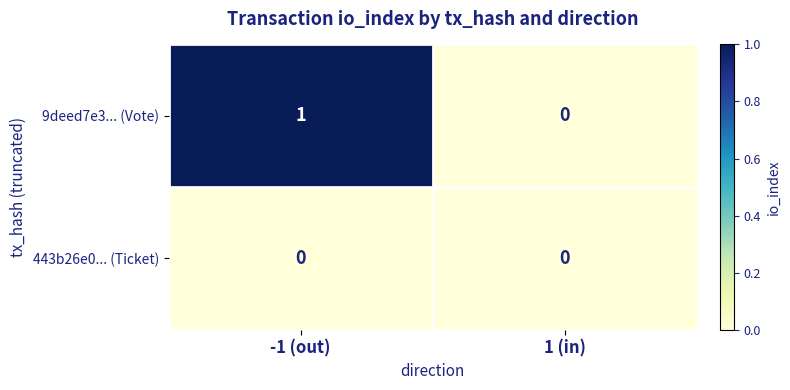

Which series changed the most between -1 (out) and 1 (in)?

9deed7e3... (Vote)